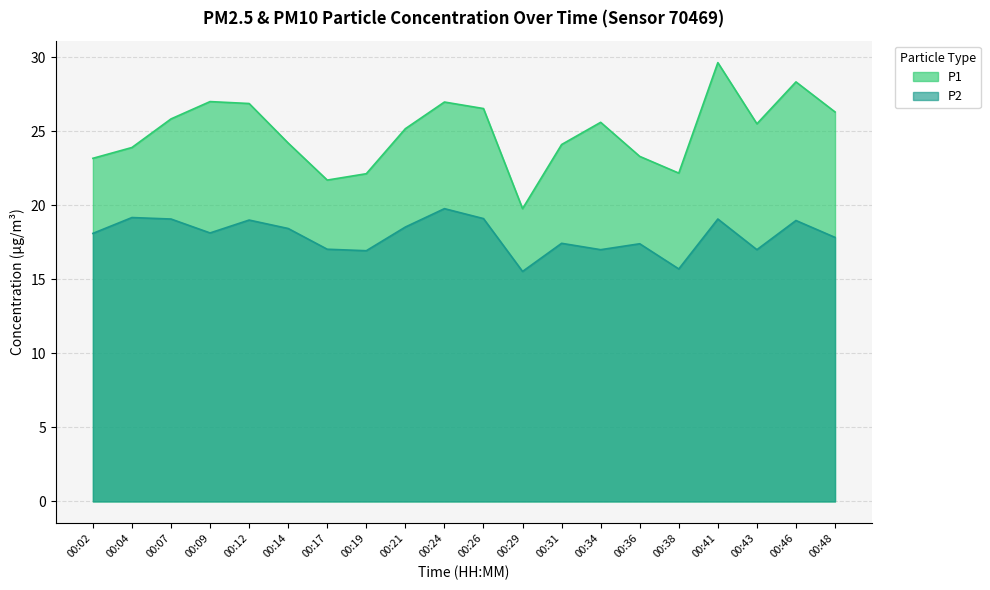

Where is P2 nearest to the value 17?

00:34